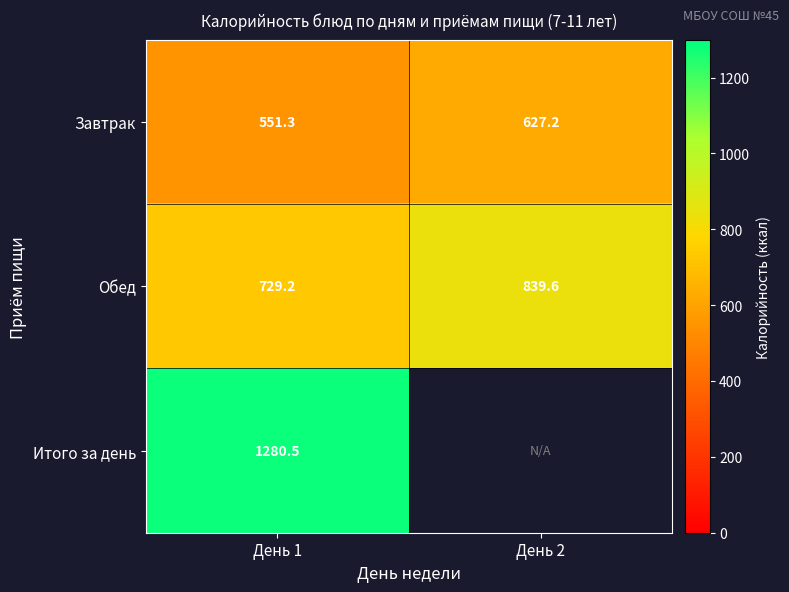

Is the value of Обед at День 1 greater than the value of Итого за день at День 1?

No